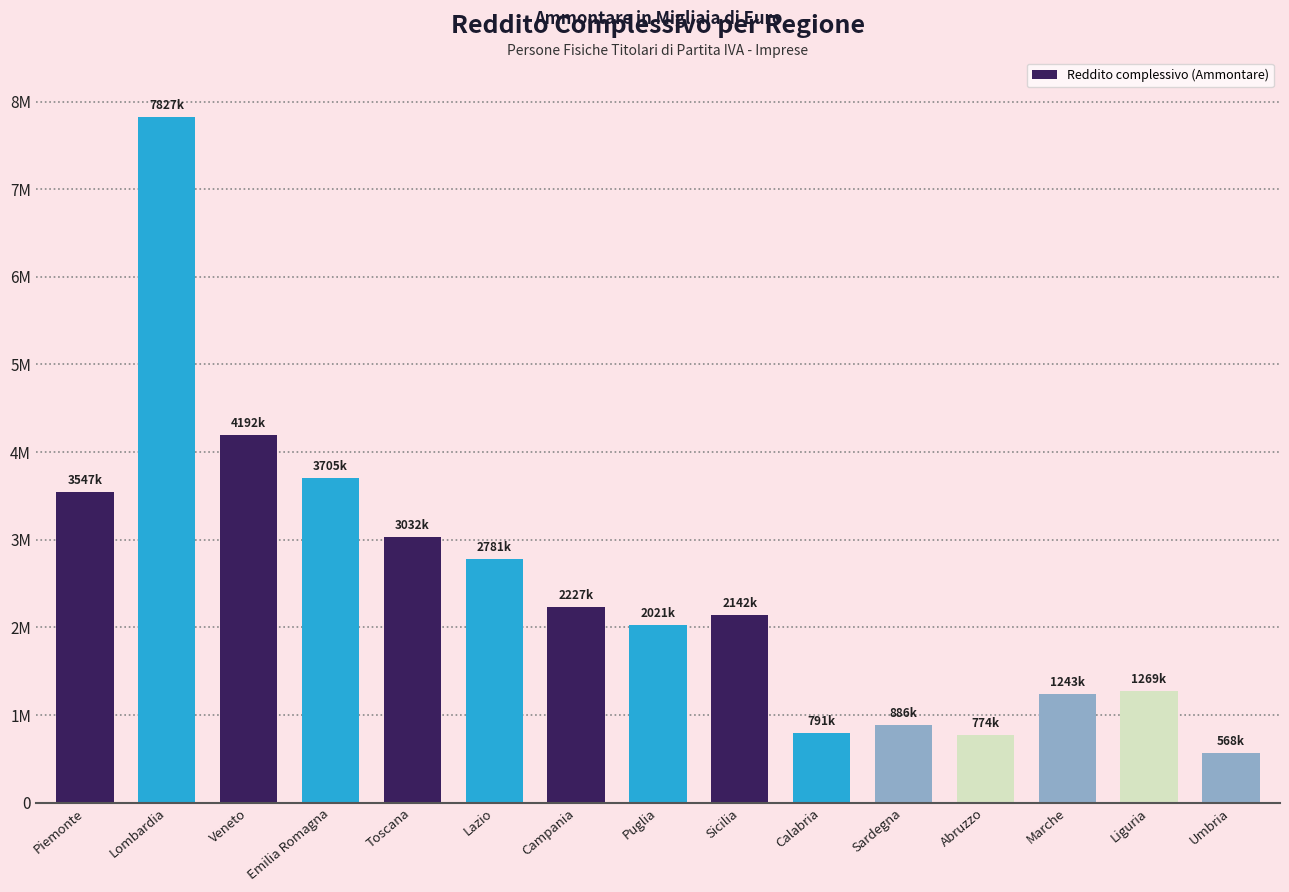

Is it true that the value at Puglia is 2021229?

True